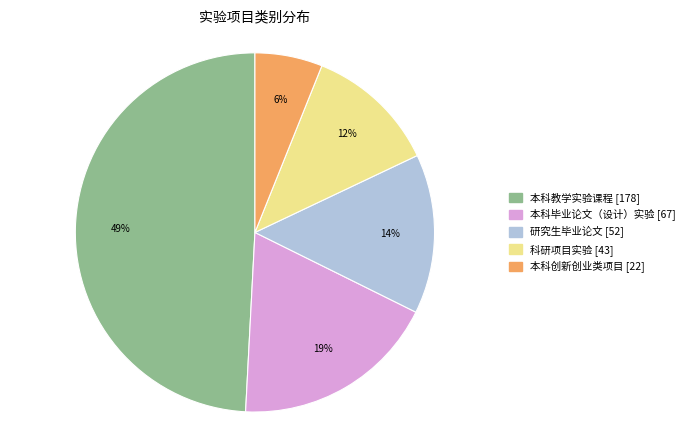

Combined, do 本科创新创业类项目 and 科研项目实验 account for over 50%?

No